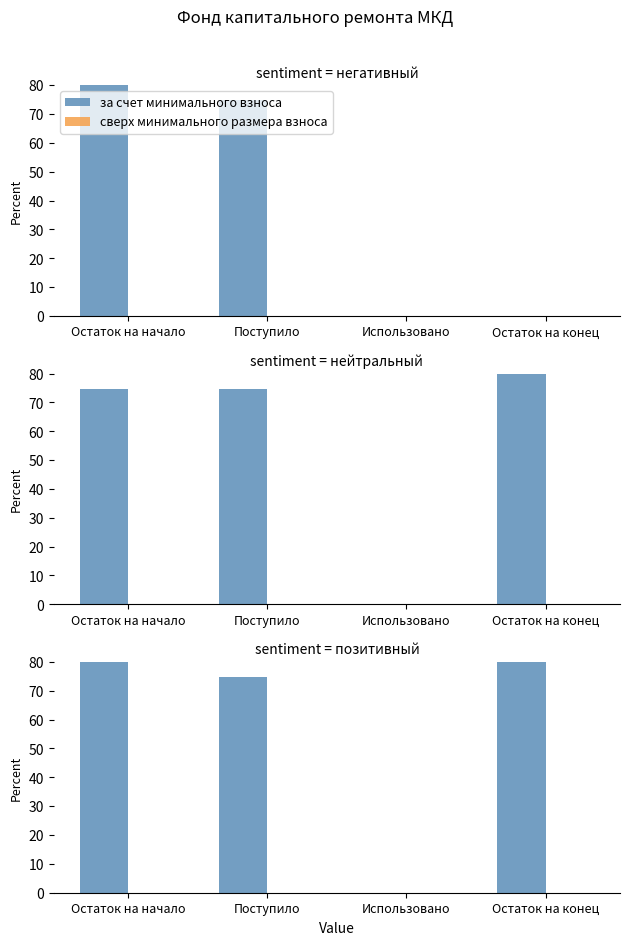

Where is сверх минимального размера взноса nearest to the value 0?

Остаток на начало